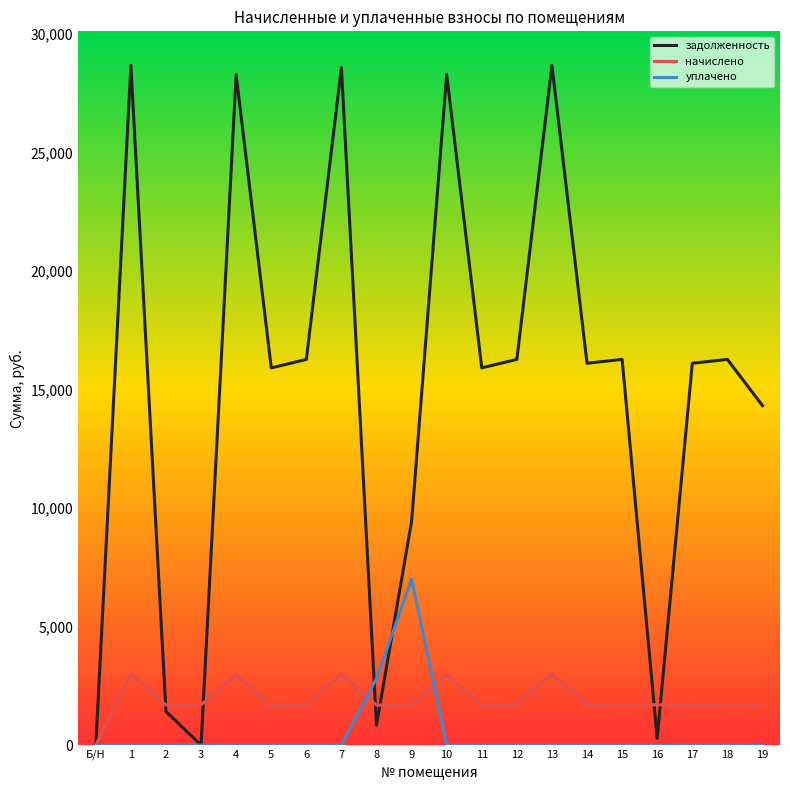

At which category does задолженность reach its first local peak?

1